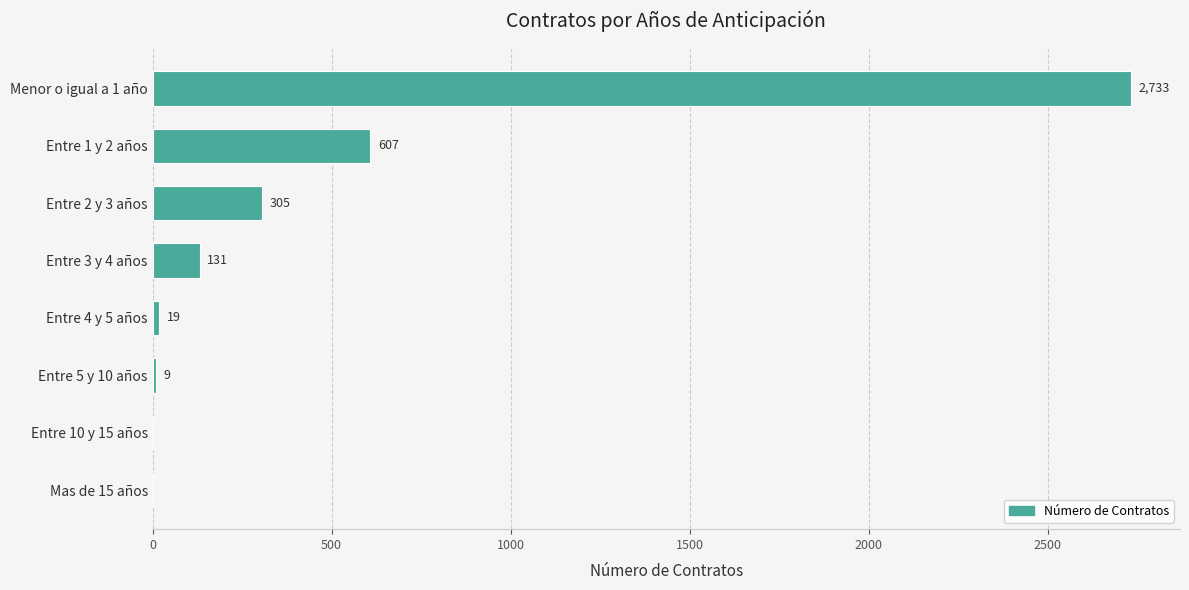

What is the maximum value shown in the chart?

2733